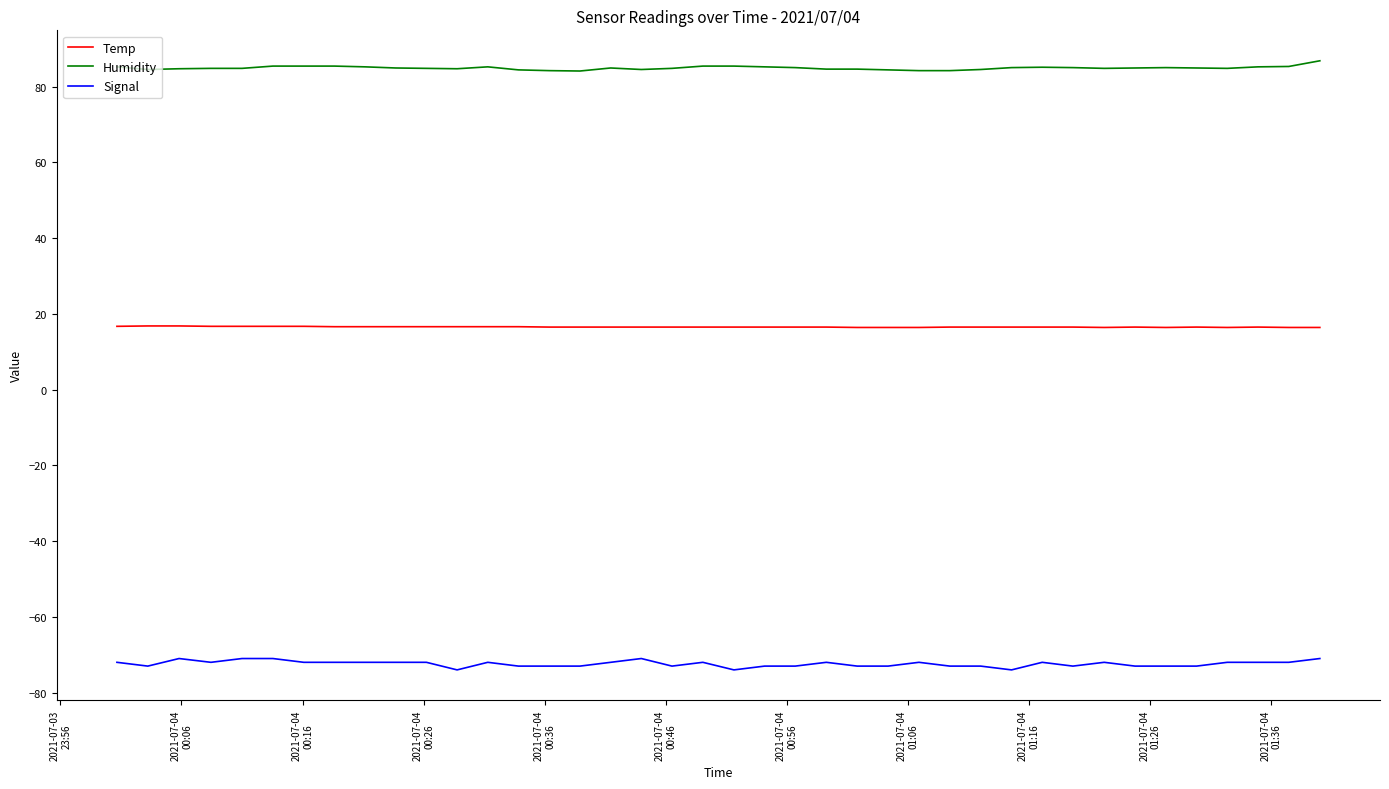

What is the smallest value displayed?

-74.0